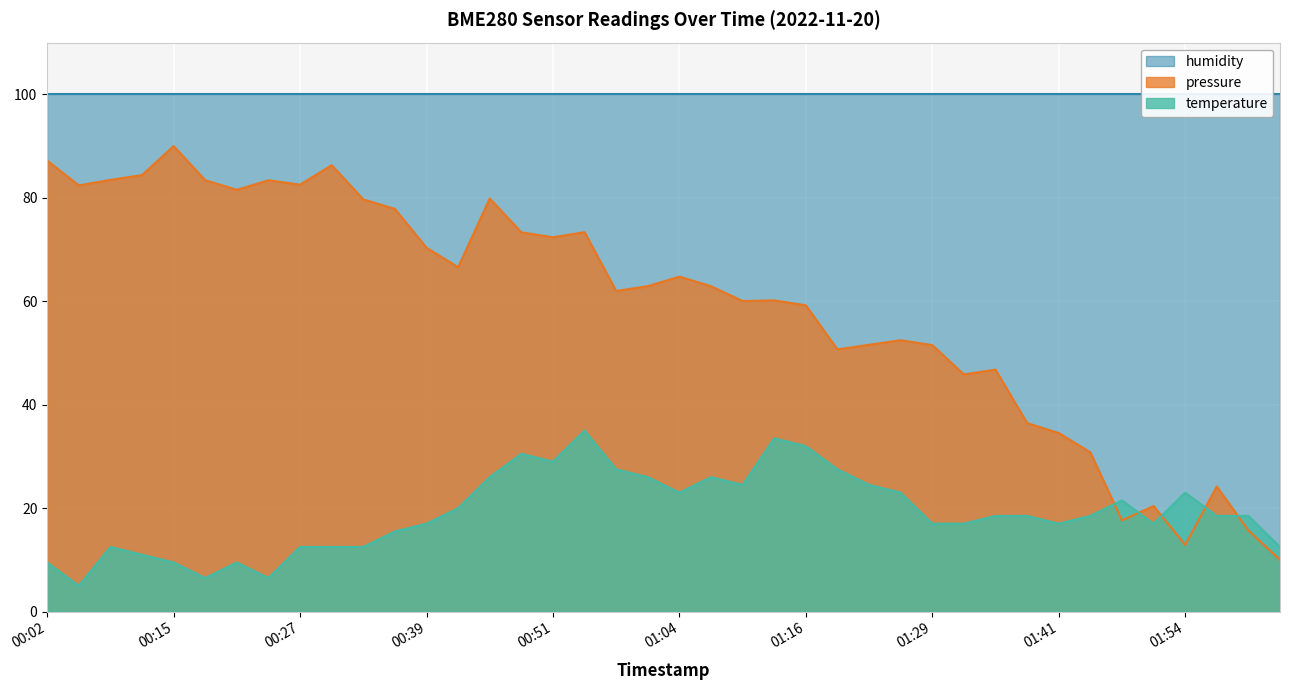

The value of temperature at 00:15 is 9.5. True or false?

True